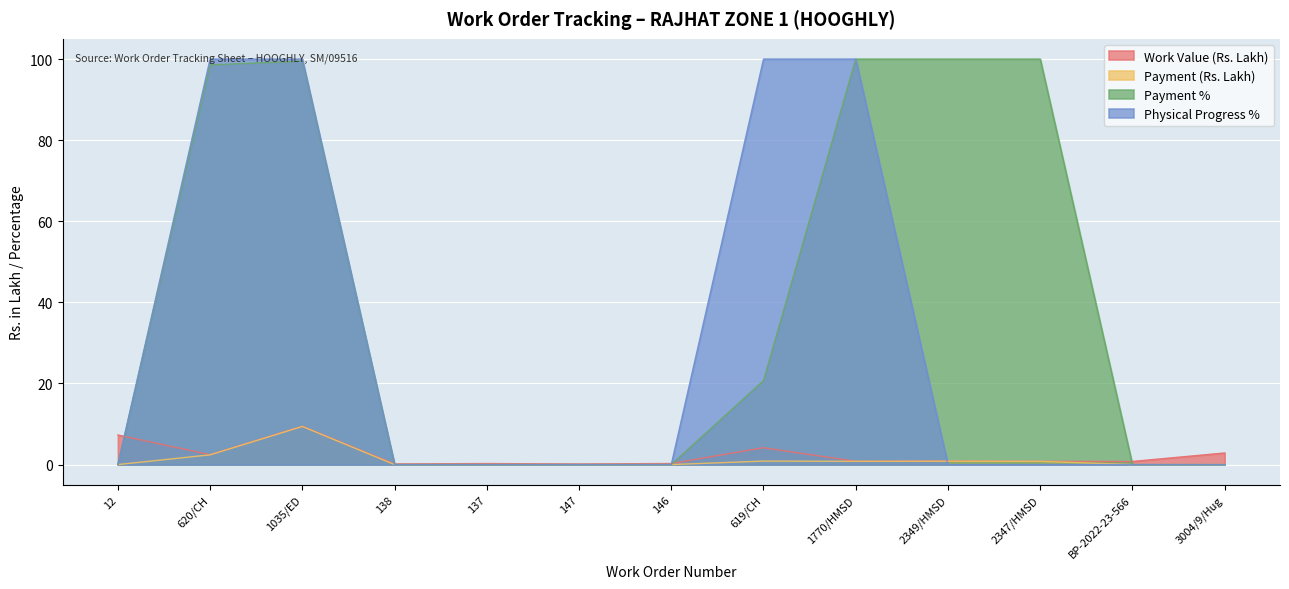

What is the sum of the Payment (Rs. Lakh) values at 619/CH and 12?

0.9